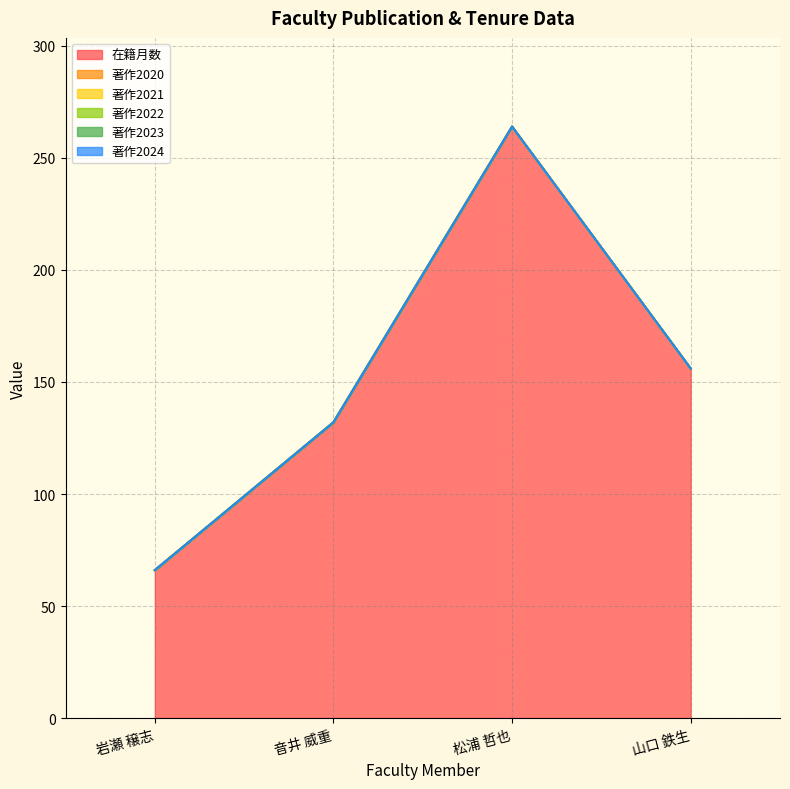

Which series has the largest total across all categories?

在籍月数